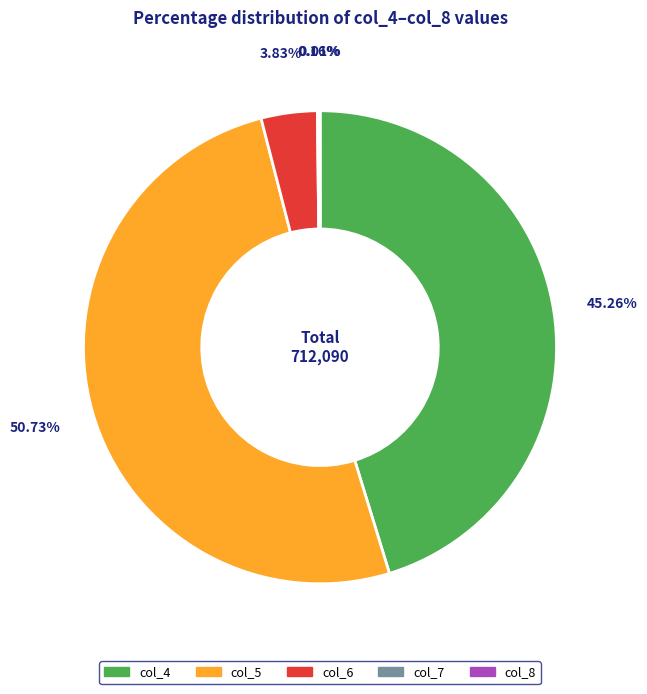

To the nearest percent, what is the difference between the largest and smallest slice percentages?

51%